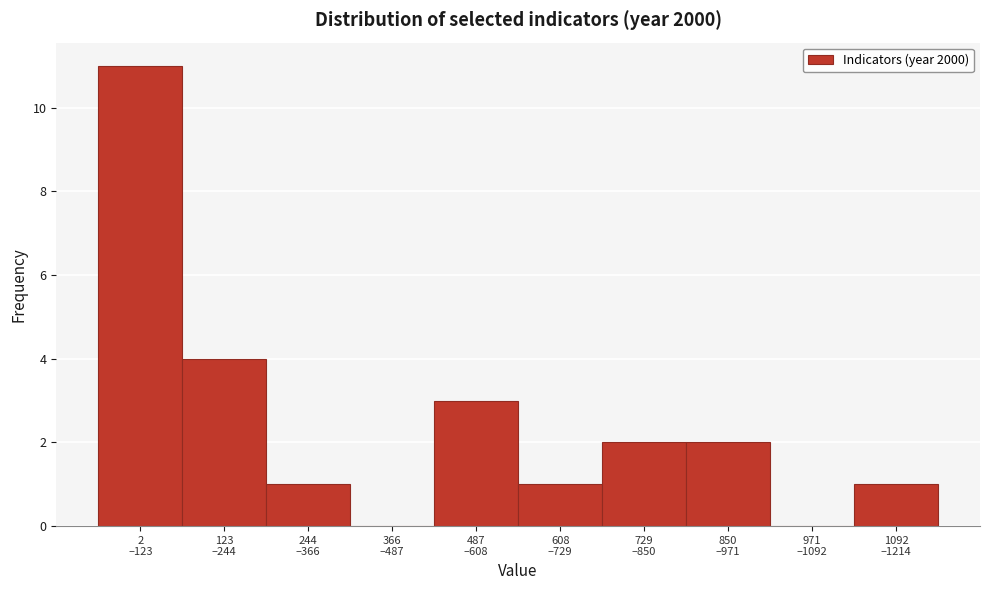

What is the greatest value displayed?

11